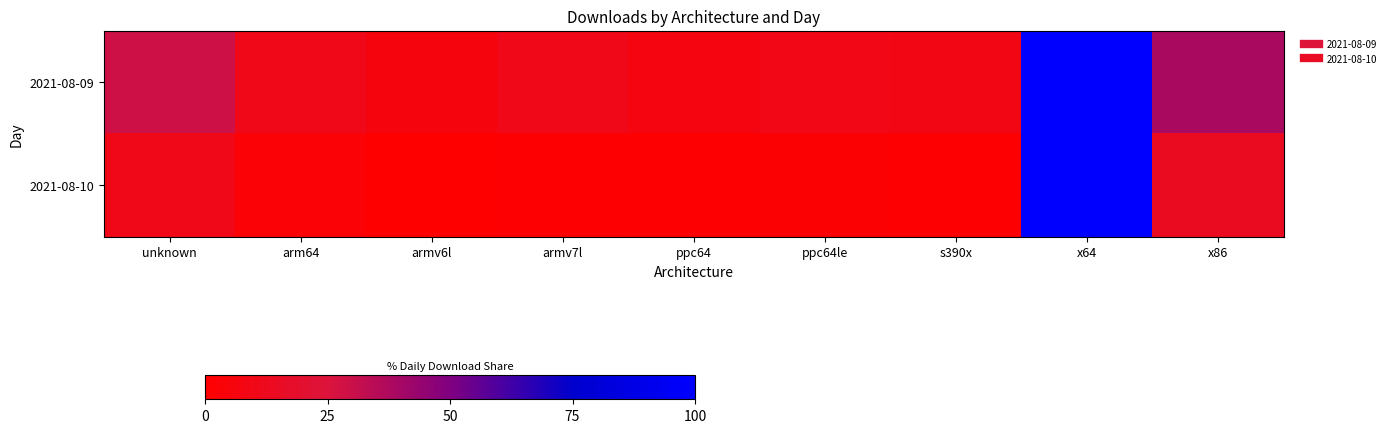

Reading left to right, transcribe all the data shown in this chart.

2021-08-09: unknown=29.0	arm64=10.9	armv6l=6.0	armv7l=10.2	ppc64=6.7	ppc64le=9.7	s390x=8.9	x64=100.0	x86=38.3
2021-08-10: unknown=10.9	arm64=2.7	armv6l=0.6	armv7l=1.3	ppc64=1.0	ppc64le=1.8	s390x=1.1	x64=100.0	x86=14.3